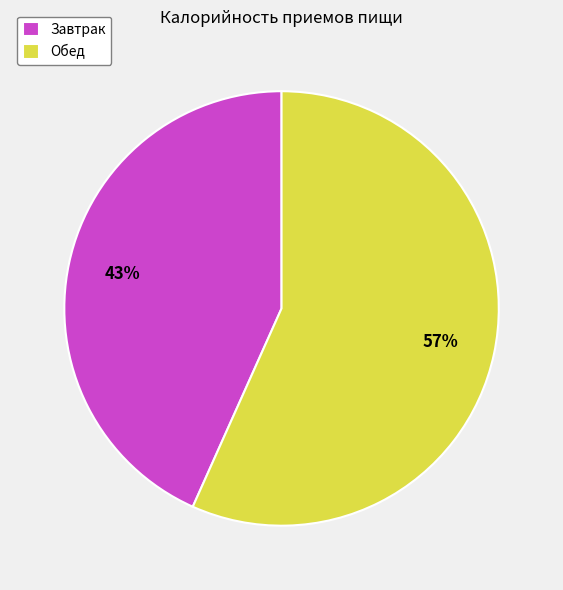

Rank the categories by value from highest to lowest.

Обед, Завтрак